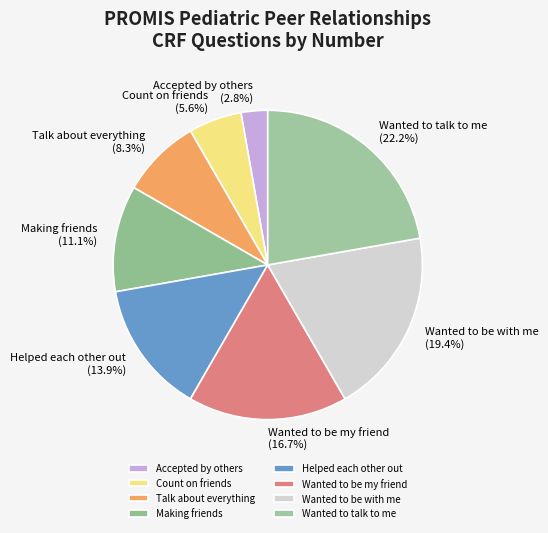

Is there any slice that represents more than half of the pie?

No